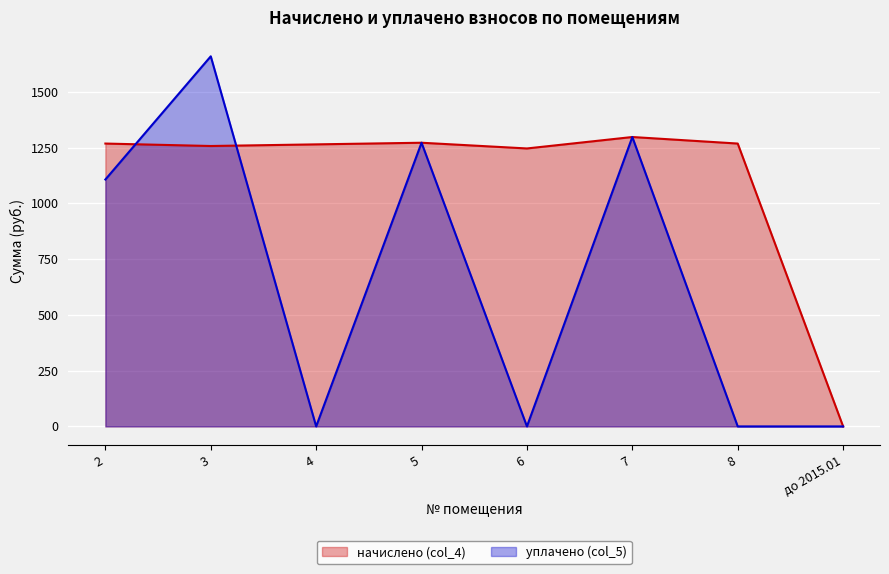

Rank the series at 2 from highest to lowest value.

начислено (col_4), уплачено (col_5)